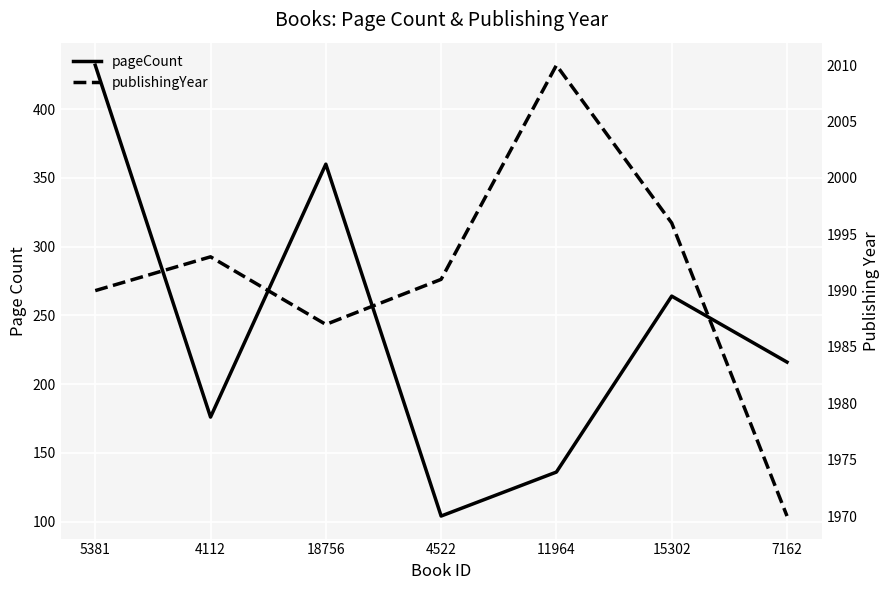

List the series in order of their peak value, lowest first.

pageCount, publishingYear